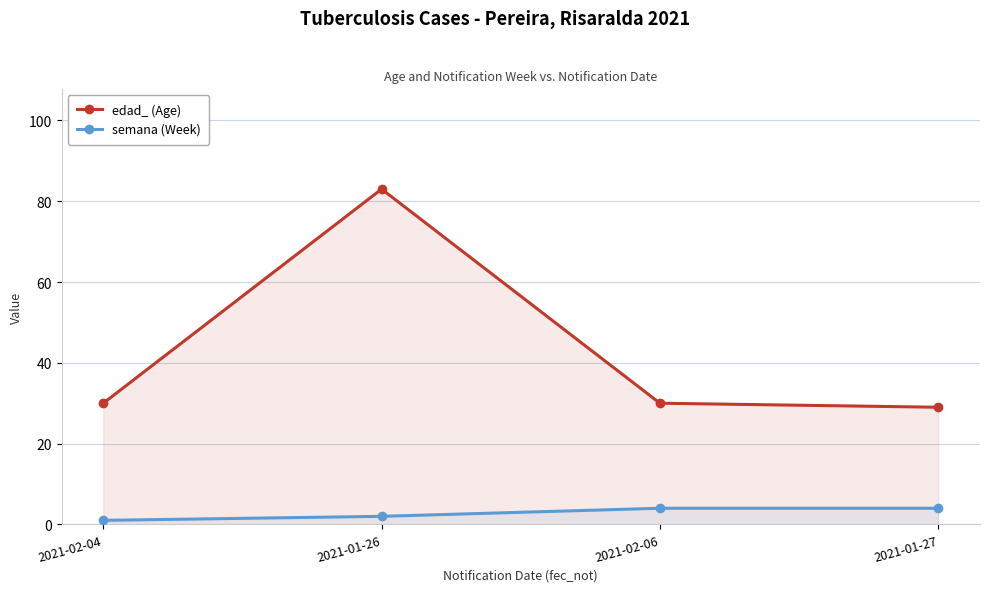

What is the average value of the edad_ (Age) series?

43